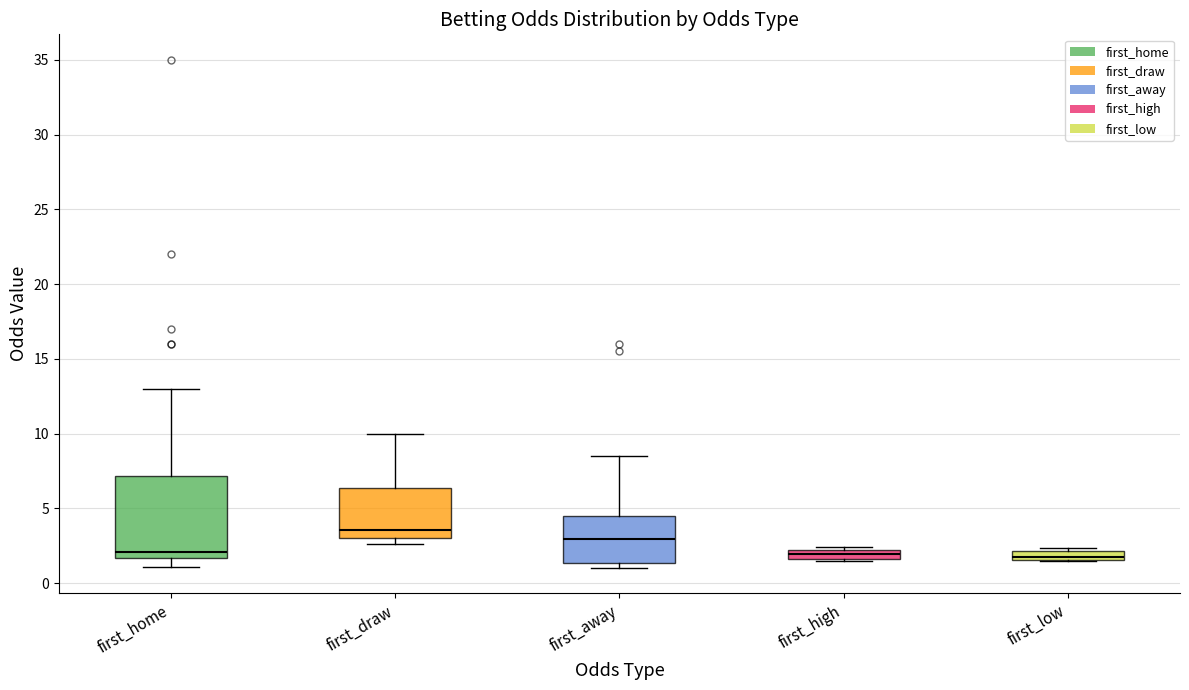

Where does the upper whisker of the box for first_home end on the y-axis? The values are not printed on the chart, so give them approximately, as read against the axis.

13.0